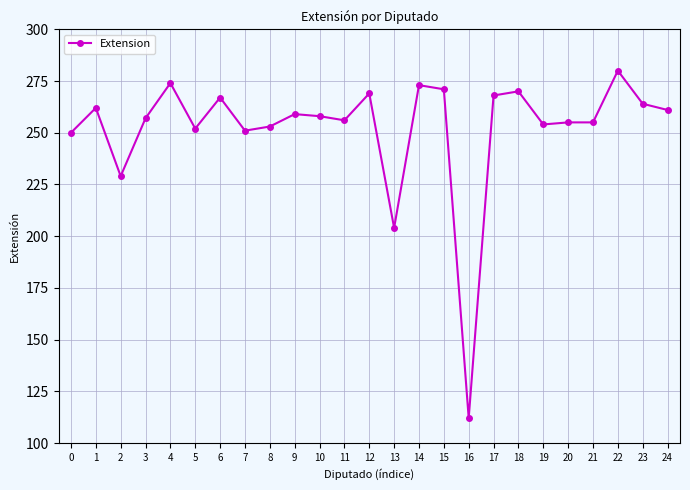

What is the sum of all values?

6304